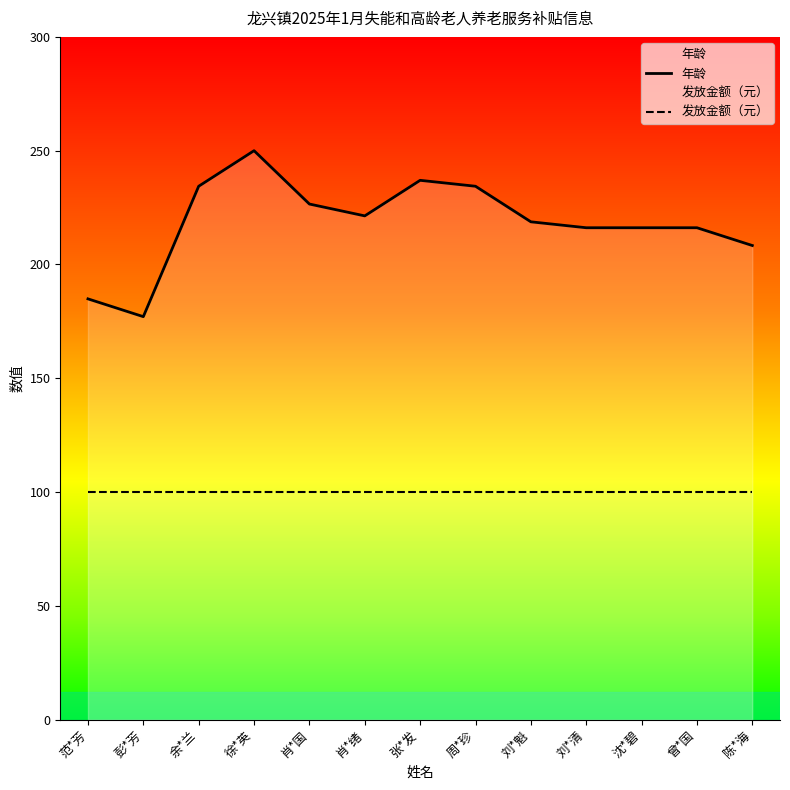

True or false: 年龄 has a value of 60.2 at 徐*英.

False